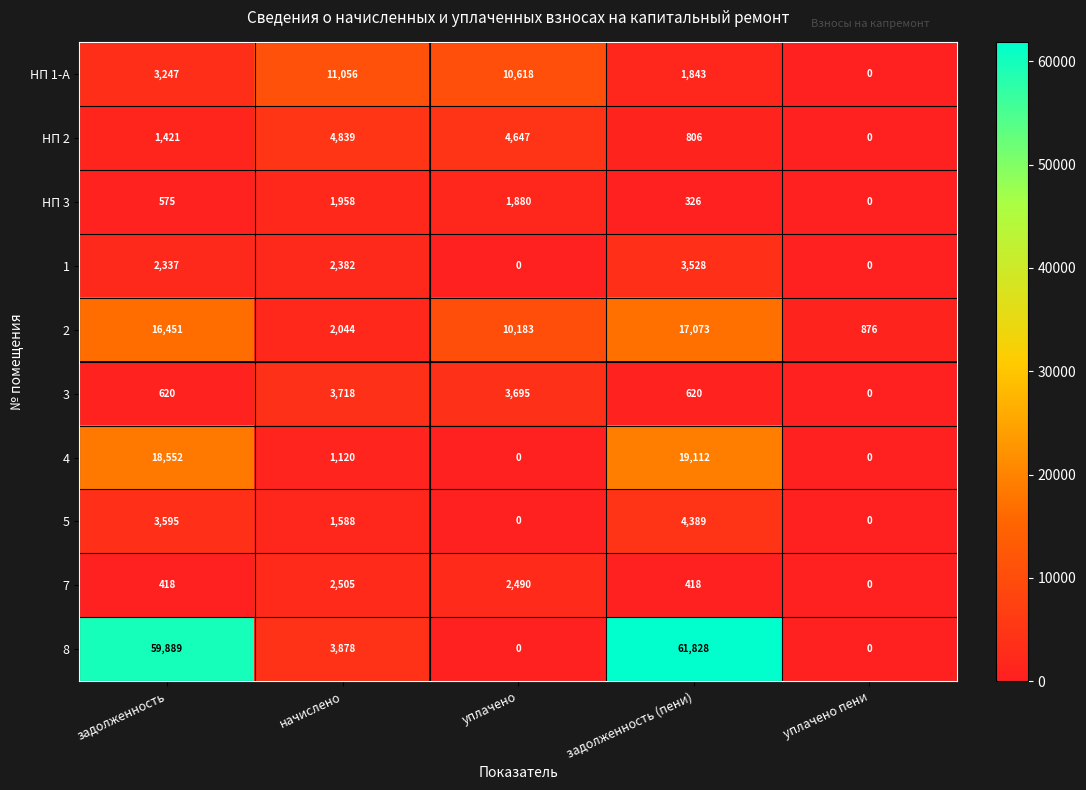

Which series has the widest spread of values?

8